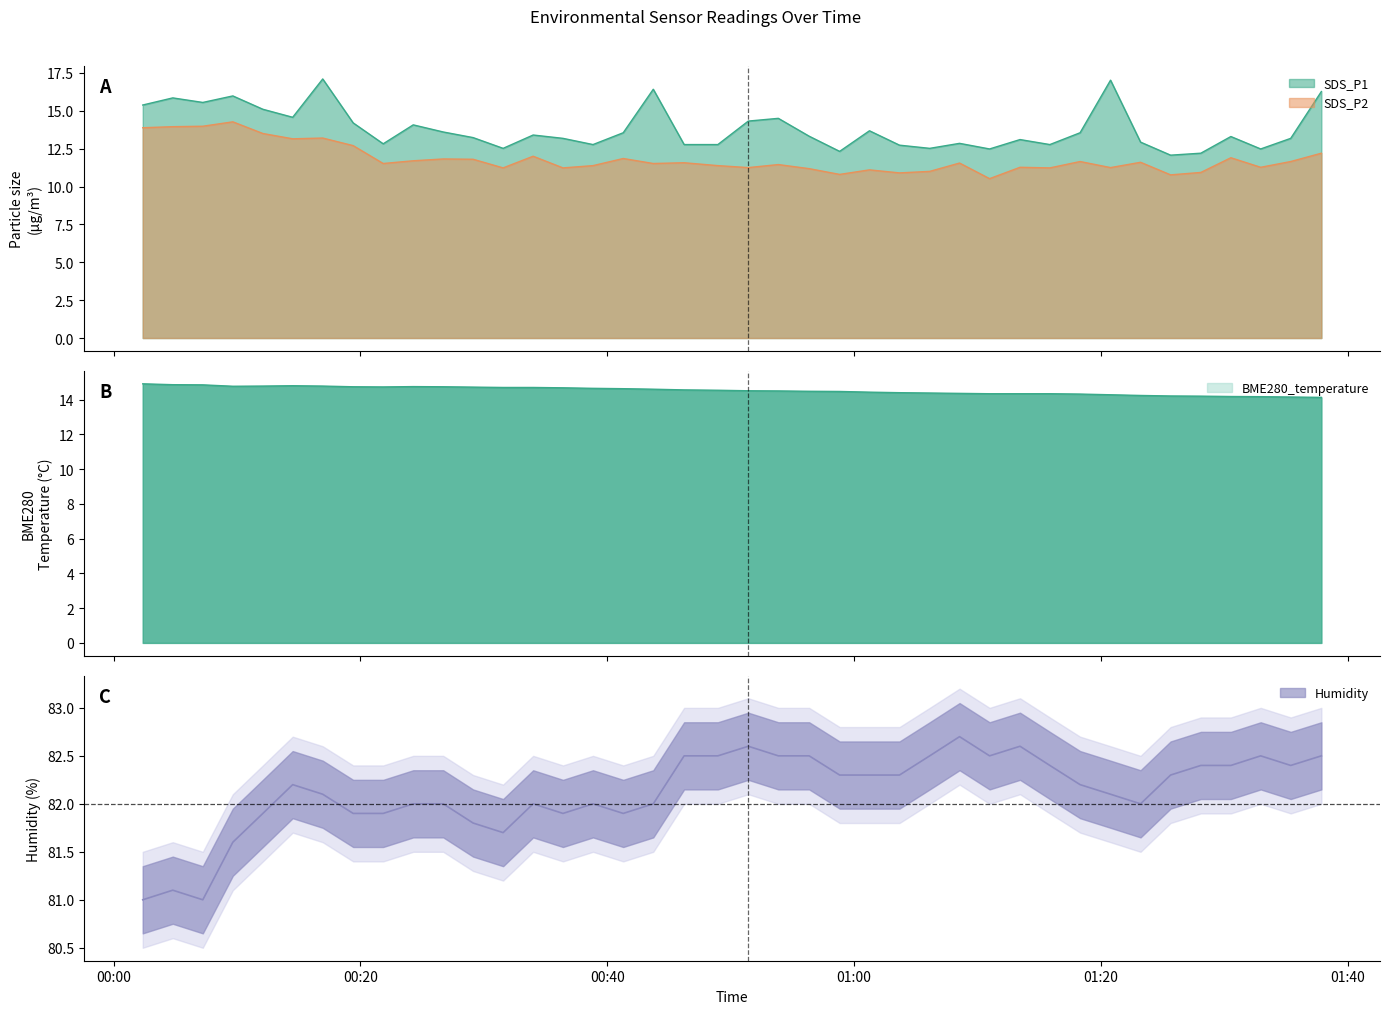

Which has a higher value, 18 or 16?

16